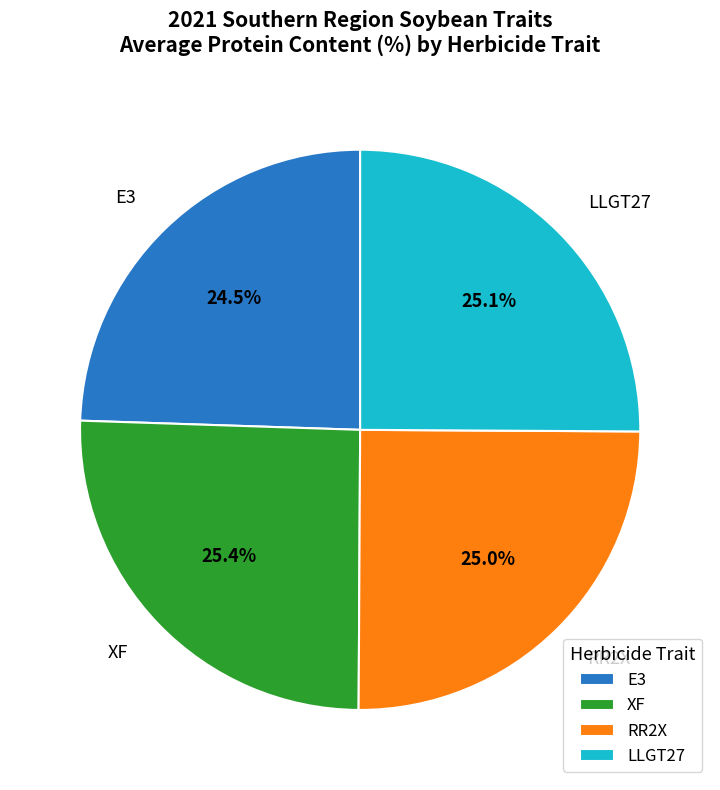

How many segments does this pie chart have?

4